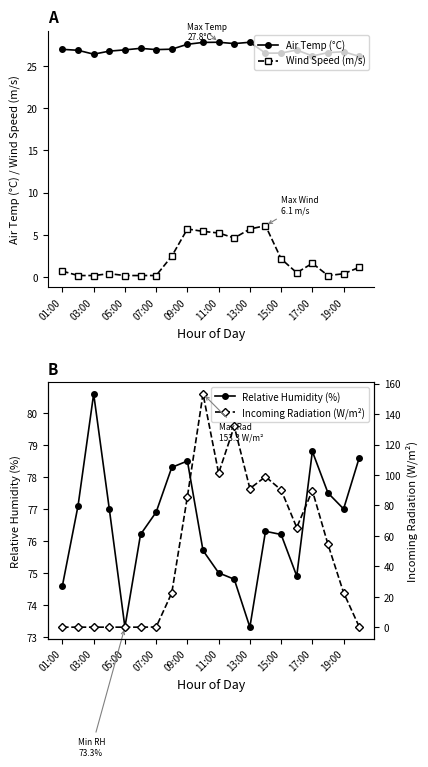

What are all the series names shown in the legend?

Air Temp (°C), Wind Speed (m/s), Relative Humidity (%), Incoming Radiation (W/m²)